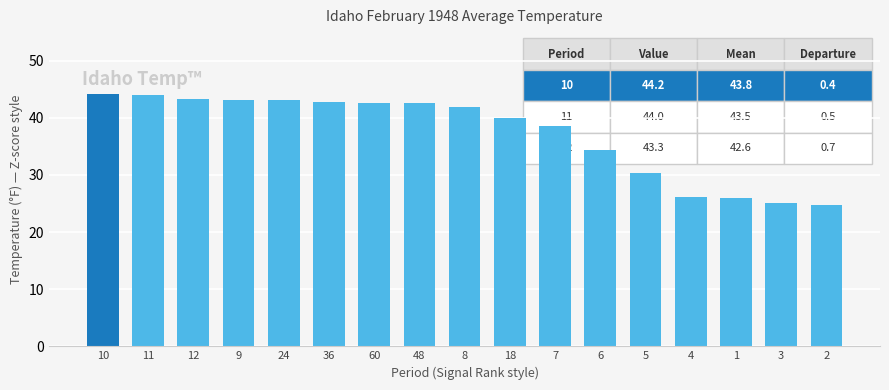

What is the sum of all values?

632.7